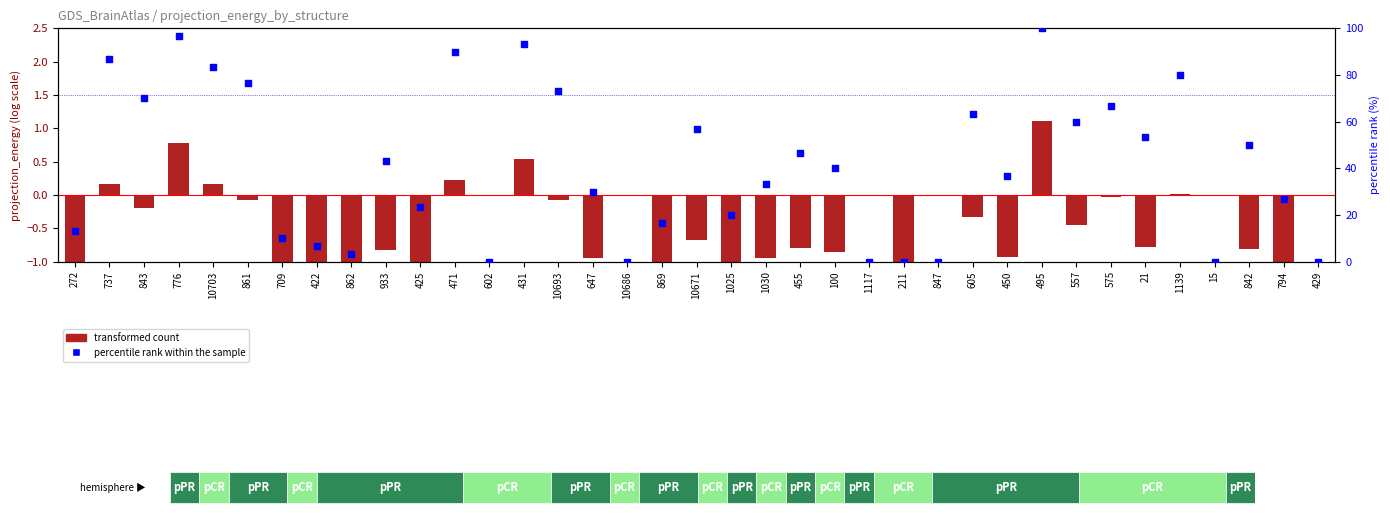

Is the value of transformed count at 869 greater than the value of percentile rank within the sample at 272?

No